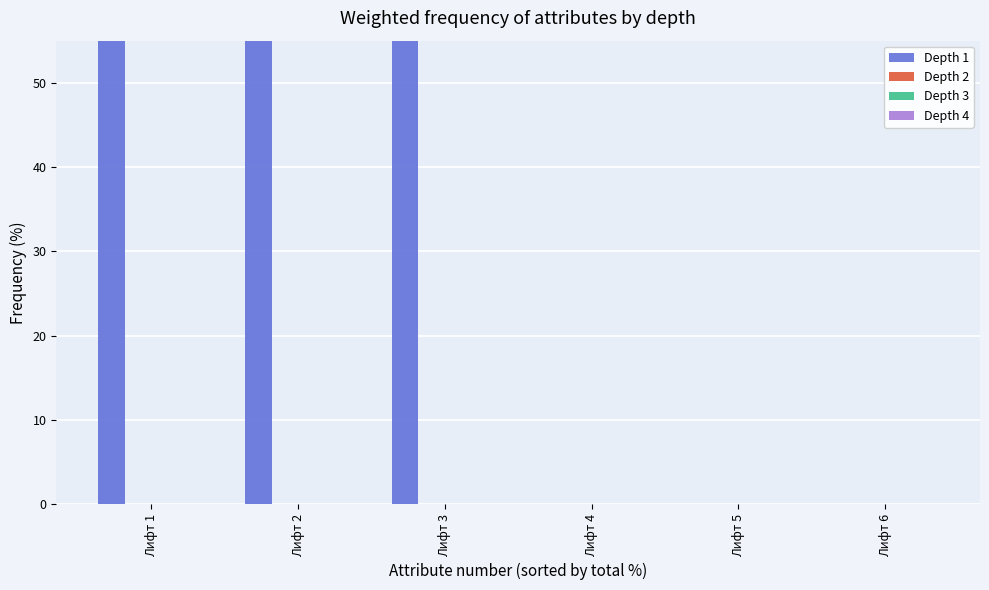

Between Лифт 5 and Лифт 1, which is larger?

Лифт 1